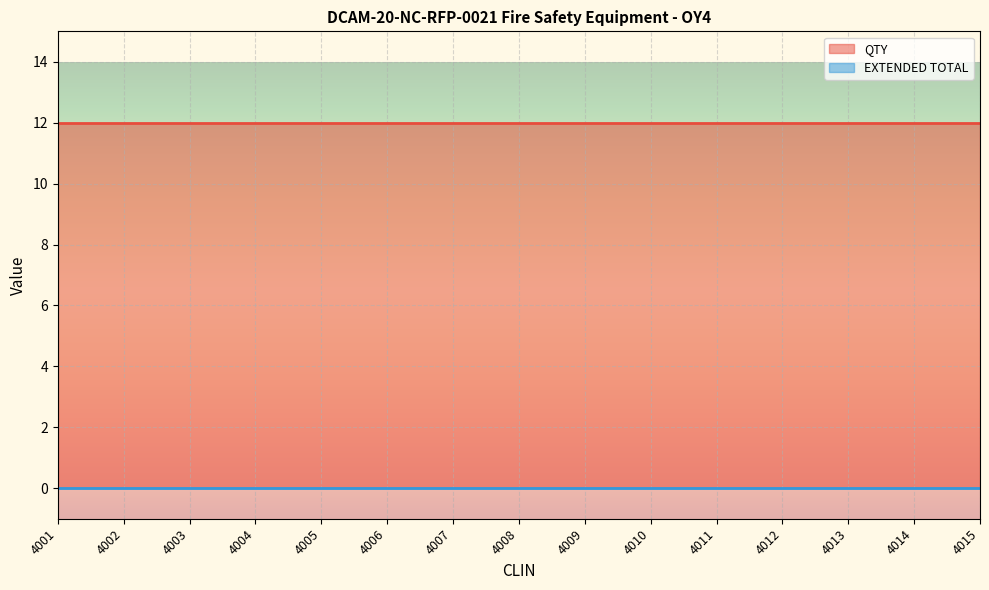

Reading right to left, transcribe all the data shown in this chart.

QTY: 4015=12	4014=12	4013=12	4012=12	4011=12	4010=12	4009=12	4008=12	4007=12	4006=12	4005=12	4004=12	4003=12	4002=12	4001=12
EXTENDED TOTAL: 4015=0	4014=0	4013=0	4012=0	4011=0	4010=0	4009=0	4008=0	4007=0	4006=0	4005=0	4004=0	4003=0	4002=0	4001=0